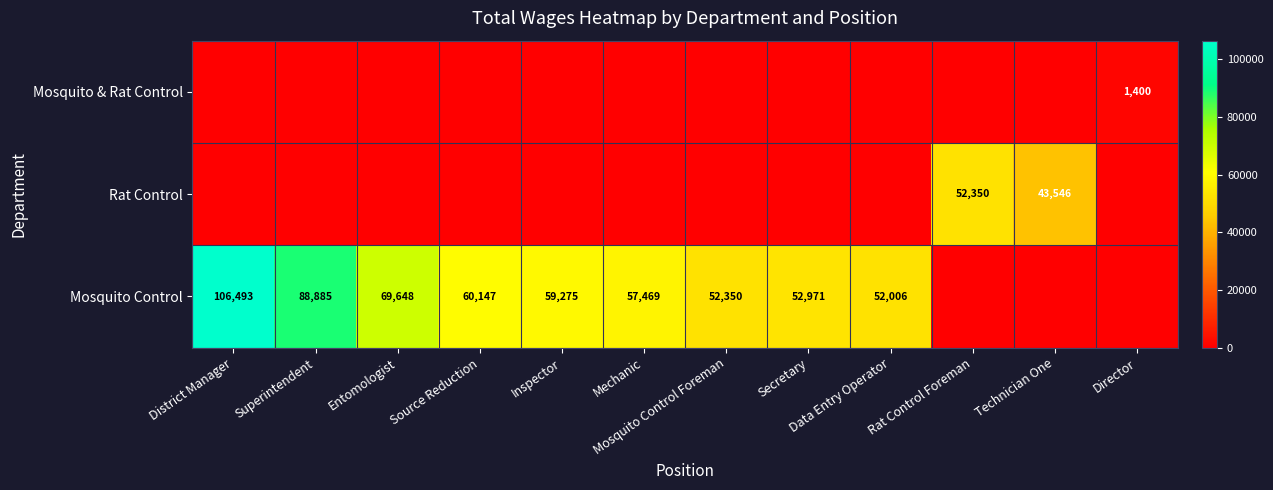

True or false: Mosquito Control has a value of 31728 at Secretary.

False